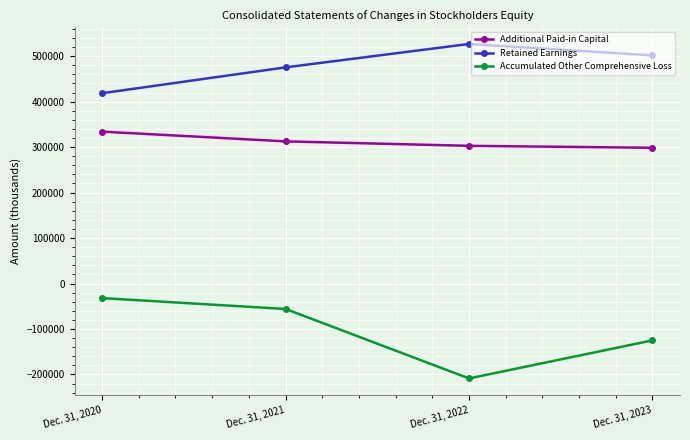

How many categories are shown in the chart?

4